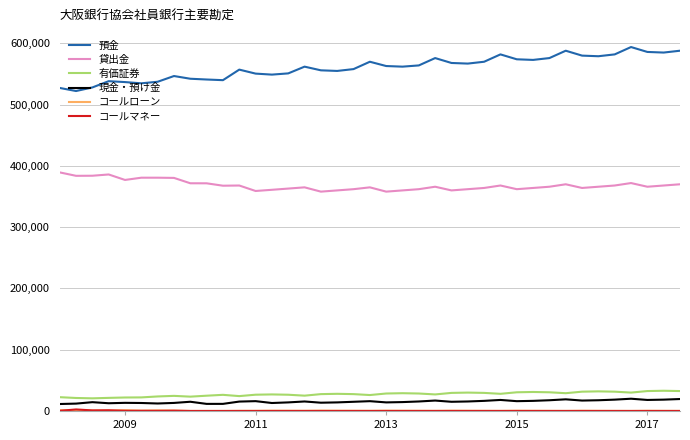

True or false: 現金・預け金 and 貸出金 intersect in this chart.

False